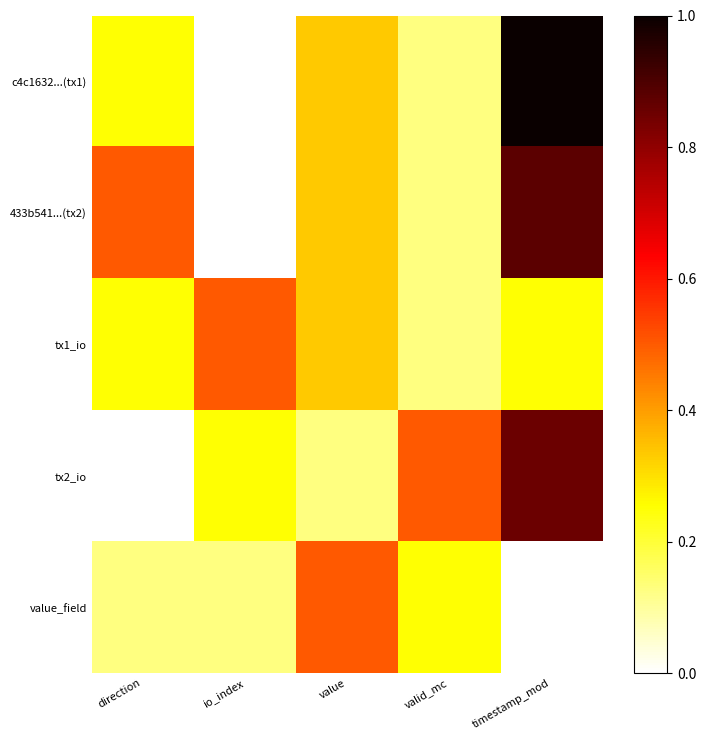

Reading right to left, list all the values displayed in this chart.

c4c1632...(tx1): timestamp_mod=1.0	valid_mc=0.1	value=0.3	io_index=0.0	direction=0.2
433b541...(tx2): timestamp_mod=0.9	valid_mc=0.1	value=0.3	io_index=0.0	direction=0.5
tx1_io: timestamp_mod=0.2	valid_mc=0.1	value=0.3	io_index=0.5	direction=0.2
tx2_io: timestamp_mod=0.9	valid_mc=0.5	value=0.1	io_index=0.2	direction=0.0
value_field: timestamp_mod=0.0	valid_mc=0.2	value=0.5	io_index=0.1	direction=0.1